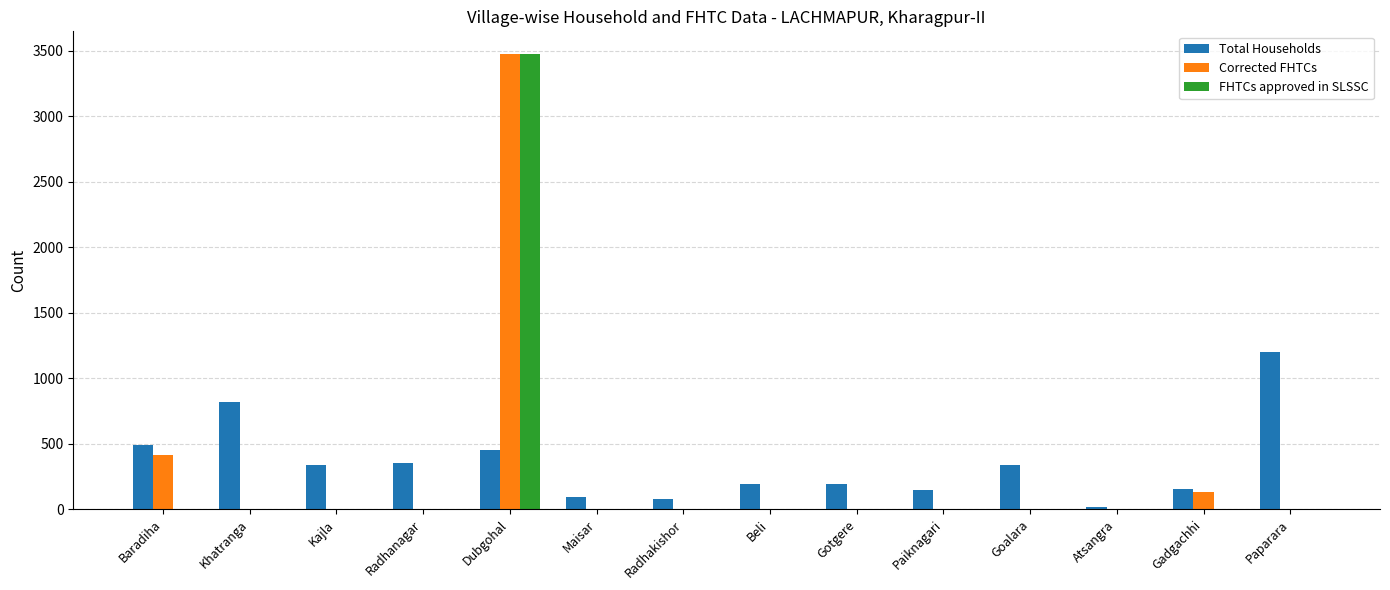

True or false: Corrected FHTCs has a value of 0 at Atsangra.

True